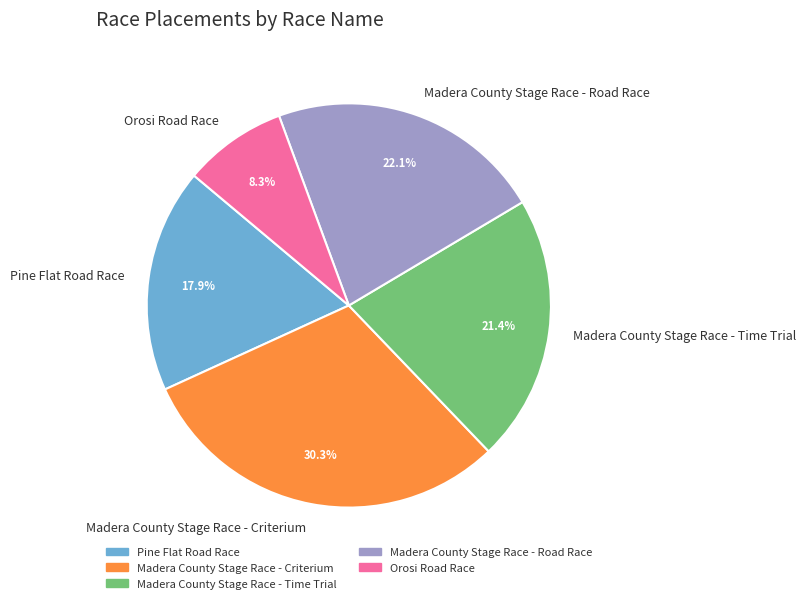

Is it true that Pine Flat Road Race is 32% of the pie?

False